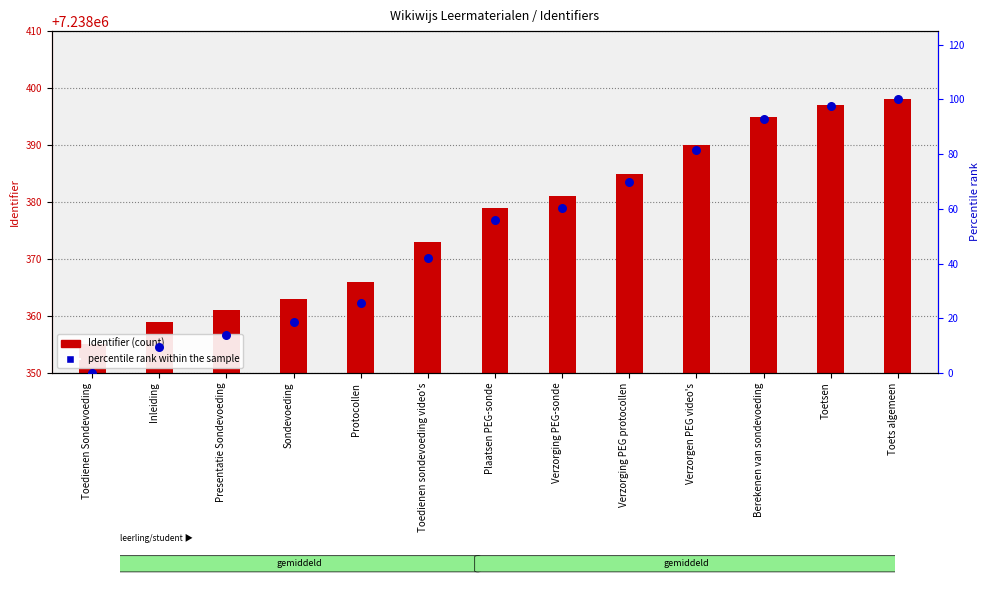

At which category is the sum across all series the highest?

Toets algemeen